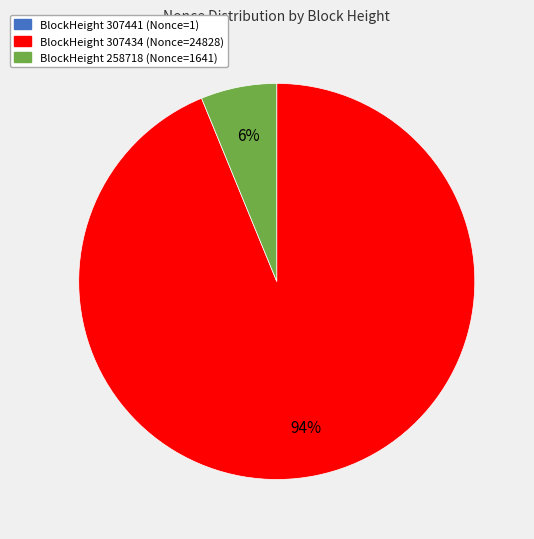

To the nearest percent, what is the difference between the largest and smallest slice percentages?

94%